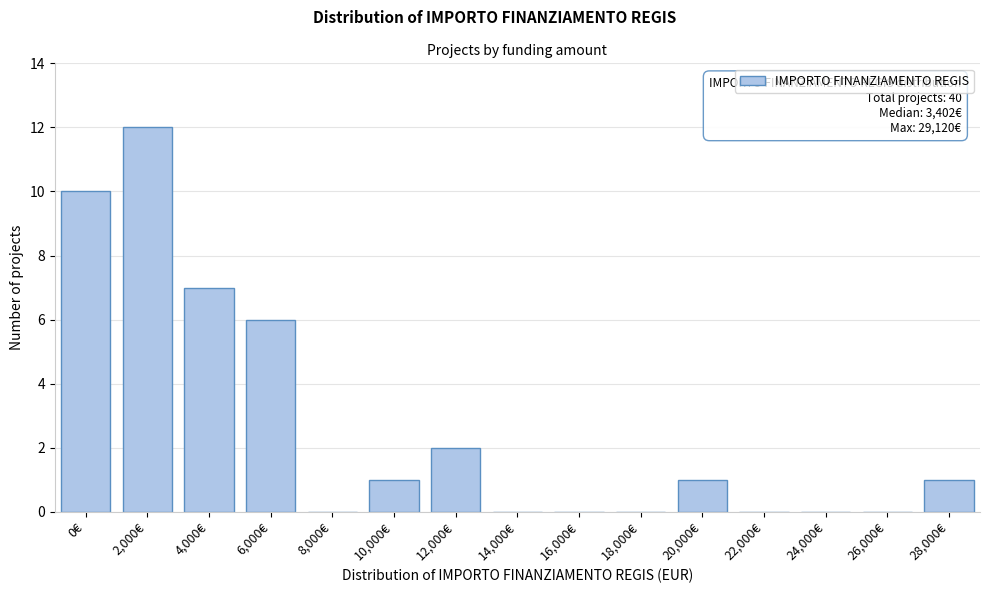

Reading left to right, what are all the values shown in this chart?

0€=10	2,000€=12	4,000€=7	6,000€=6	8,000€=0	10,000€=1	12,000€=2	14,000€=0	16,000€=0	18,000€=0	20,000€=1	22,000€=0	24,000€=0	26,000€=0	28,000€=1